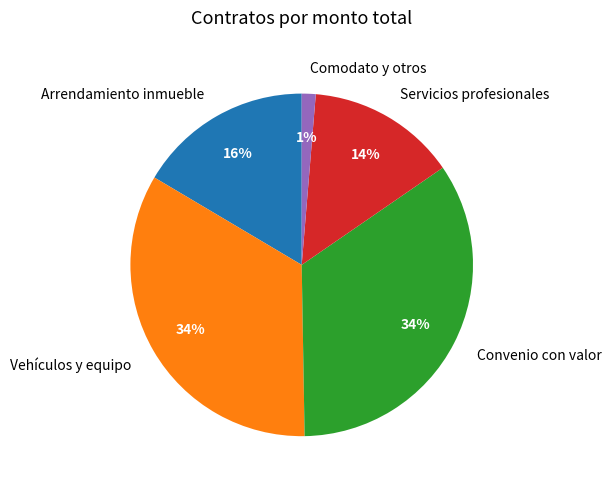

What percentage is the Convenio con valor slice, to the nearest percent?

34%